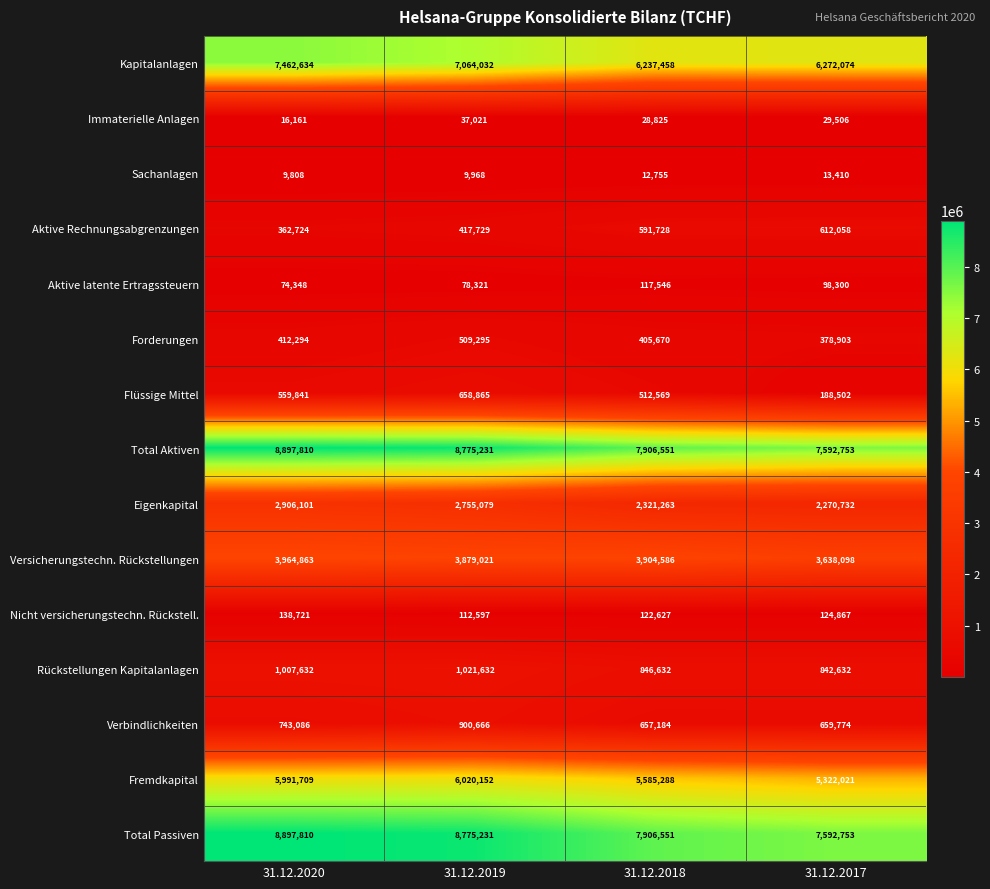

At which category is the sum across all series the highest?

31.12.2020